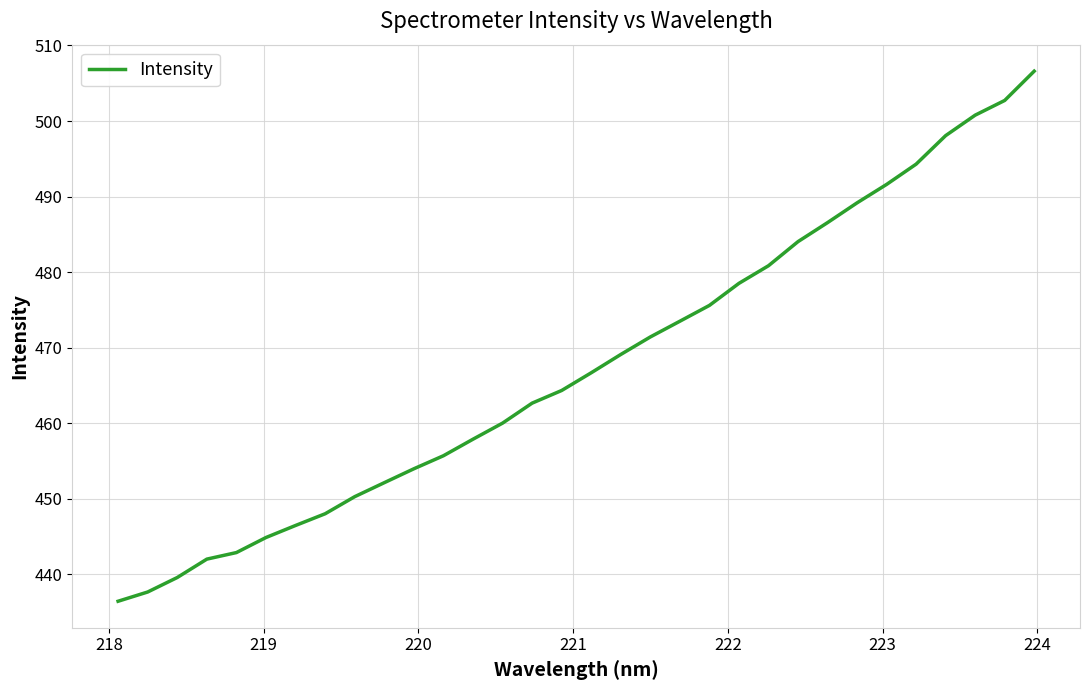

What is the difference between the maximum and minimum values?

70.2